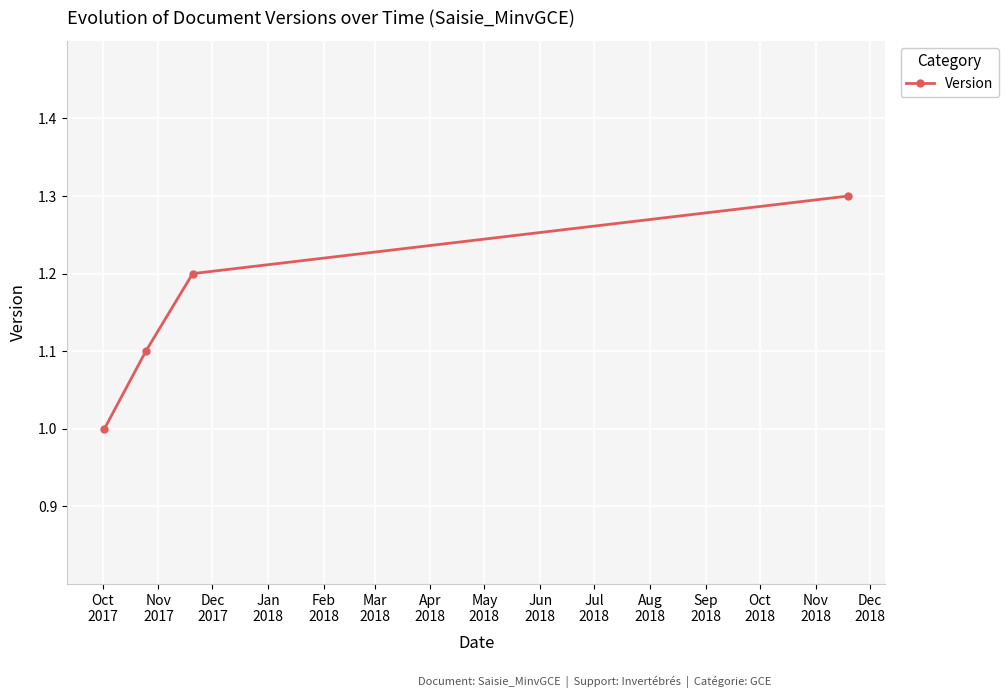

True or false: there are more than 2 points higher than both neighbors.

False